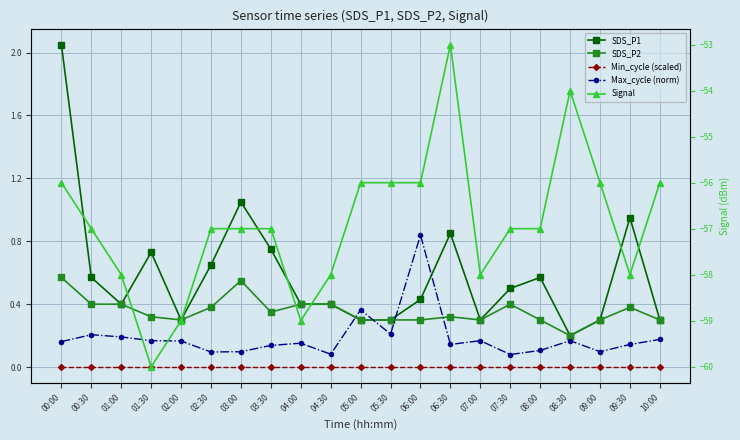

Reading right to left, extract all data points from this chart.

SDS_P1: 0.3	0.9	0.3	0.2	0.6	0.5	0.3	0.8	0.4	0.3	0.3	0.4	0.4	0.8	1.1	0.7	0.3	0.7	0.4	0.6	2.0
SDS_P2: 0.3	0.4	0.3	0.2	0.3	0.4	0.3	0.3	0.3	0.3	0.3	0.4	0.4	0.3	0.6	0.4	0.3	0.3	0.4	0.4	0.6
Min_cycle (scaled): 0.0	0.0	0.0	0.0	0.0	0.0	0.0	0.0	0.0	0.0	0.0	0.0	0.0	0.0	0.0	0.0	0.0	0.0	0.0	0.0	0.0
Max_cycle (norm): 0.2	0.1	0.1	0.2	0.1	0.1	0.2	0.1	0.8	0.2	0.4	0.1	0.2	0.1	0.1	0.1	0.2	0.2	0.2	0.2	0.2
Signal: -56.0	-58.0	-56.0	-54.0	-57.0	-57.0	-58.0	-53.0	-56.0	-56.0	-56.0	-58.0	-59.0	-57.0	-57.0	-57.0	-59.0	-60.0	-58.0	-57.0	-56.0